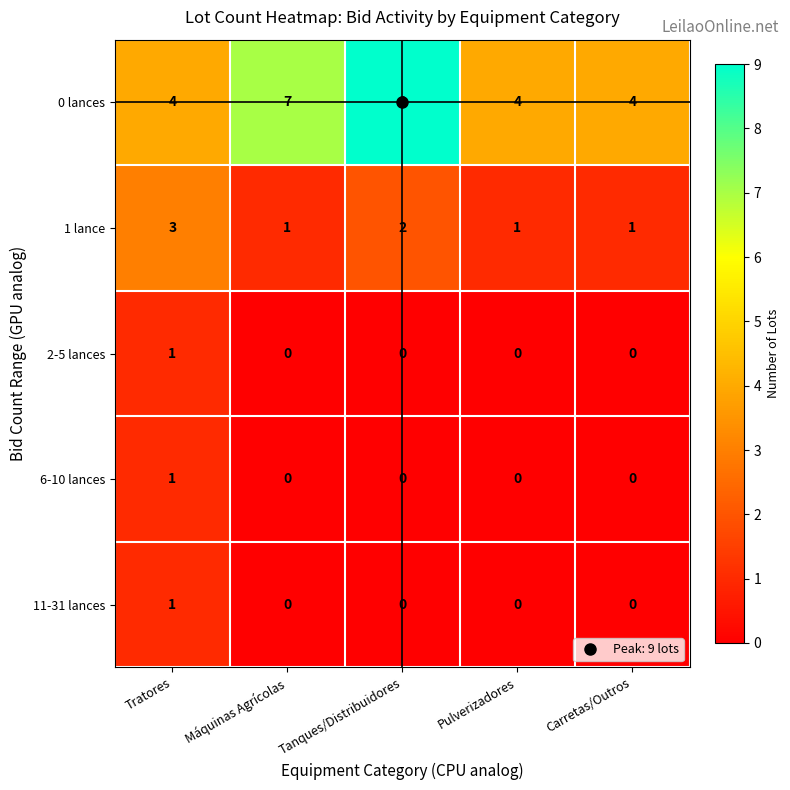

How many data points does each series have?

5